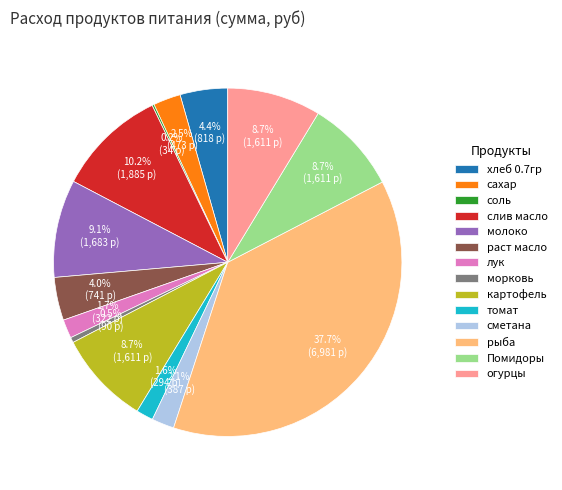

Does хлеб 0.7гр represent more than half of the total?

No